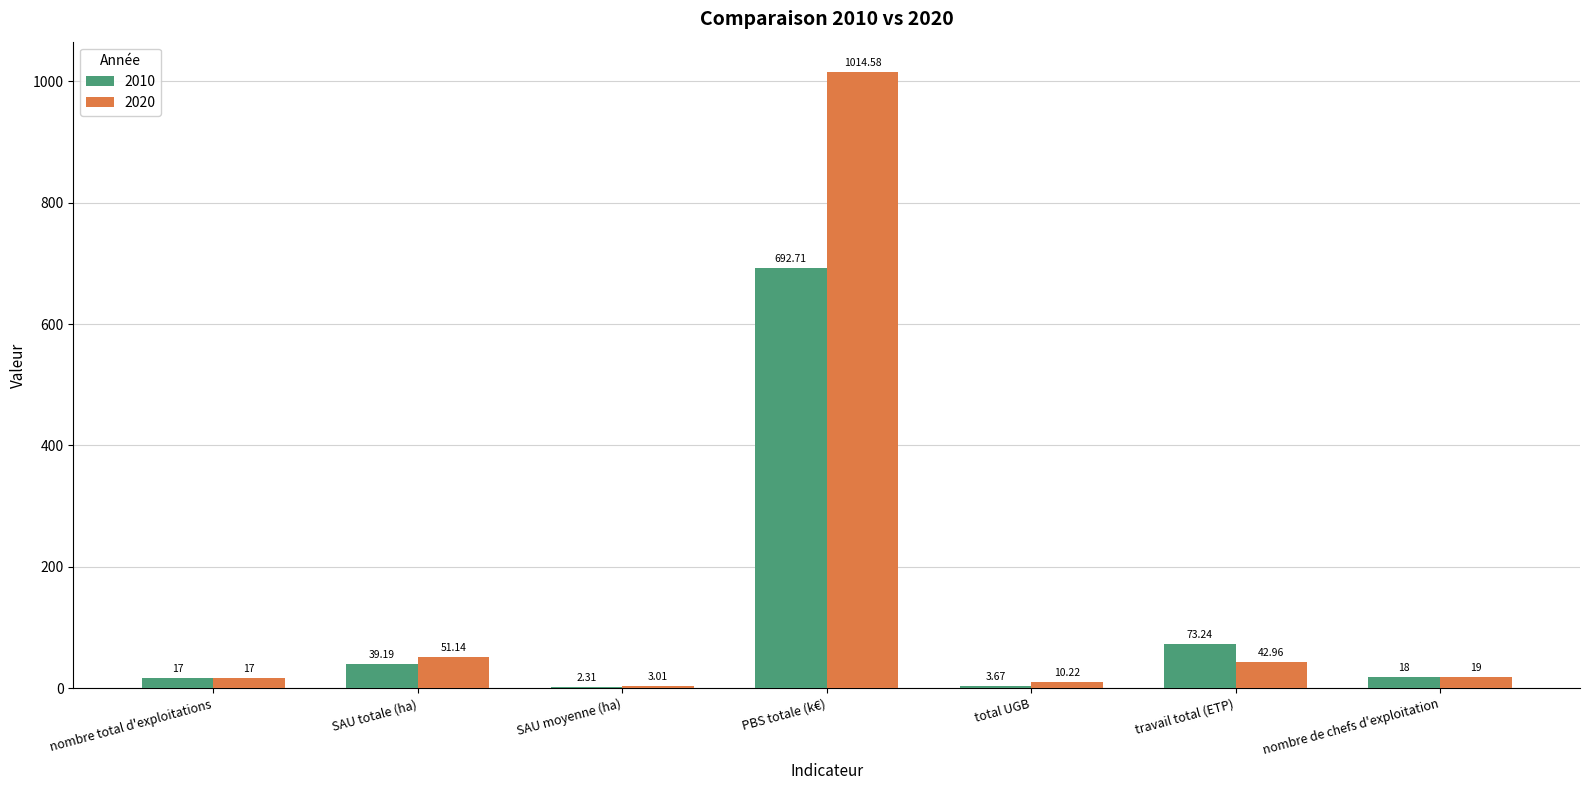

Which series has the largest total across all categories?

2020